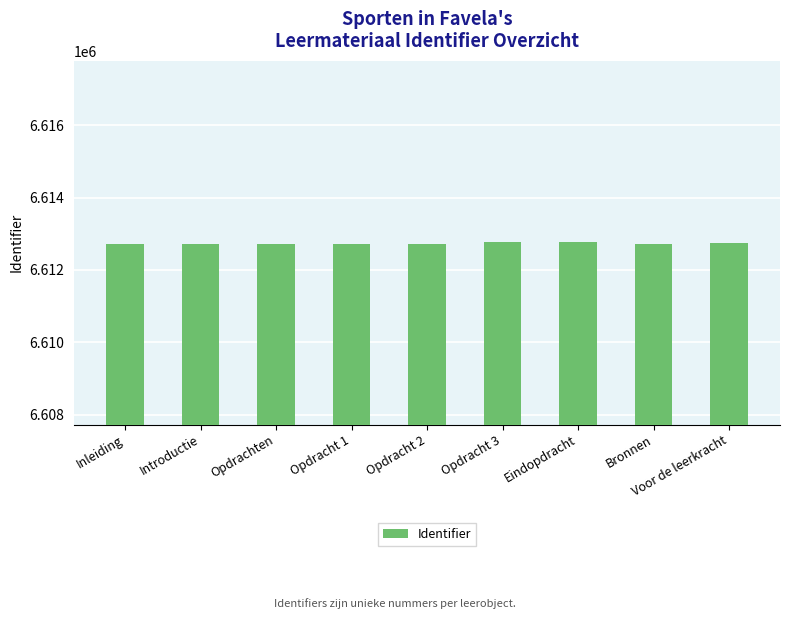

What is the ratio of the value at Introductie to the value at Opdracht 1?

1.0